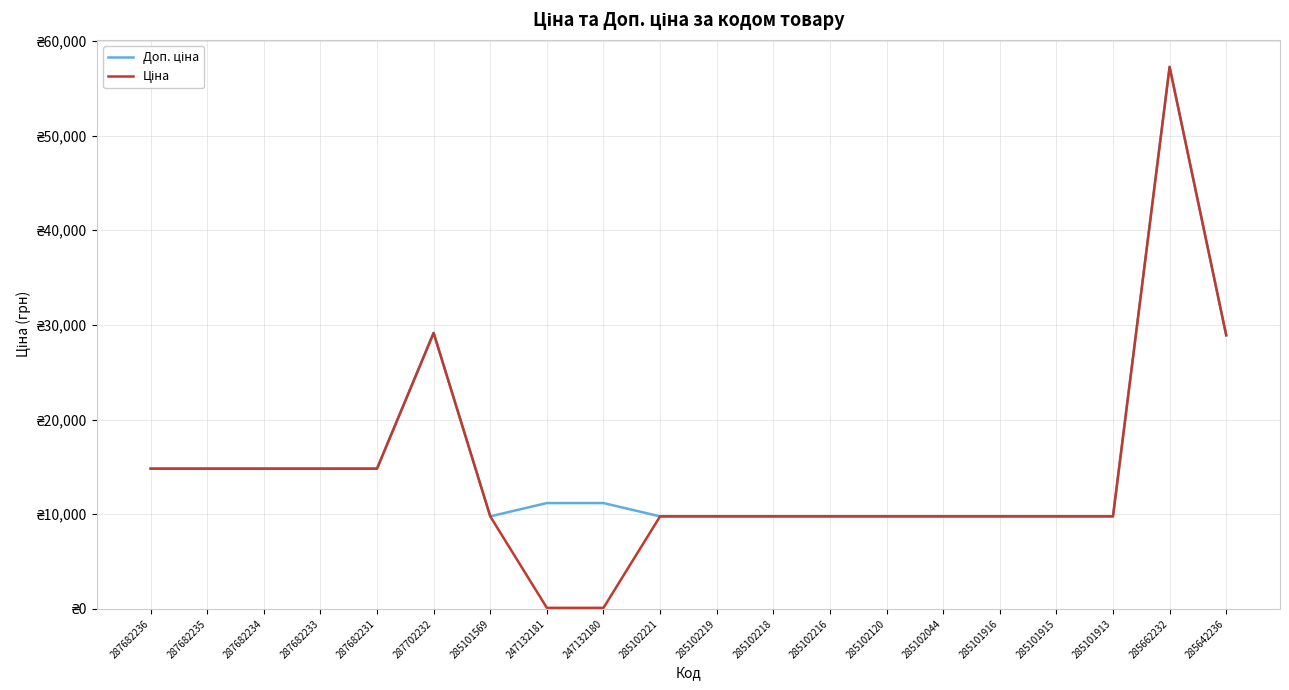

Is this an area chart (filled region under the line)?

No